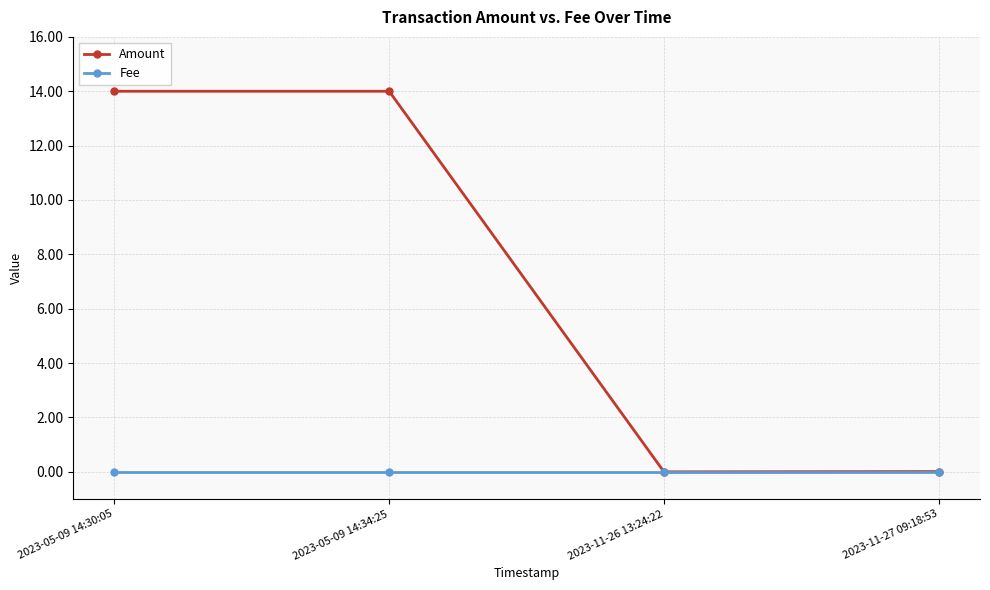

Does the chart have visible grid lines?

Yes